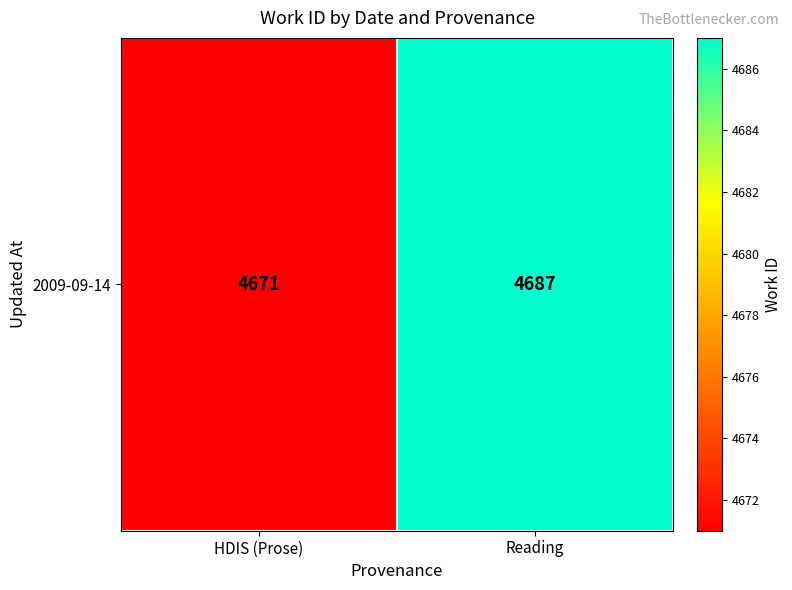

The value at HDIS (Prose) is 1788. True or false?

False